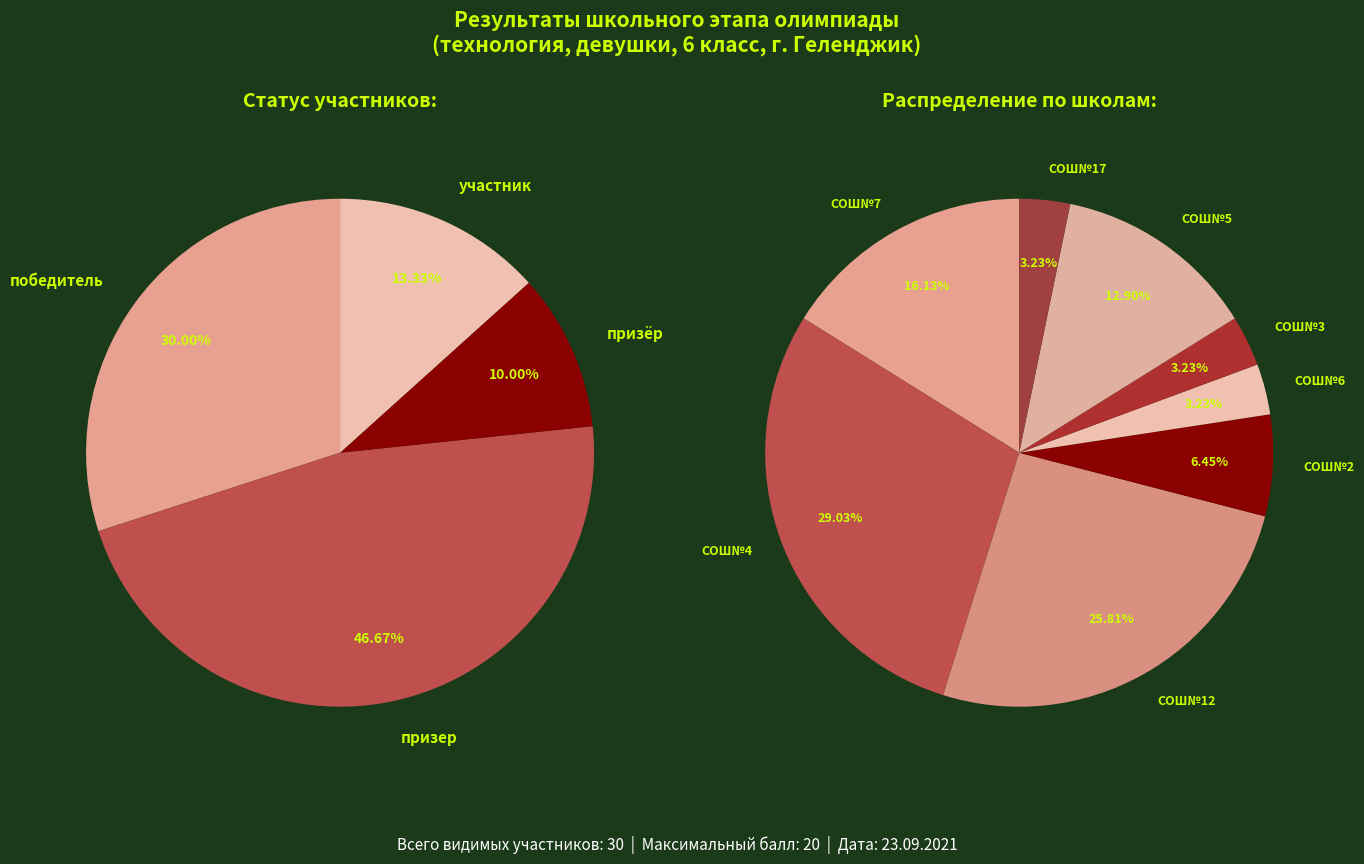

What is the total percentage of участник and призёр?

23.3%